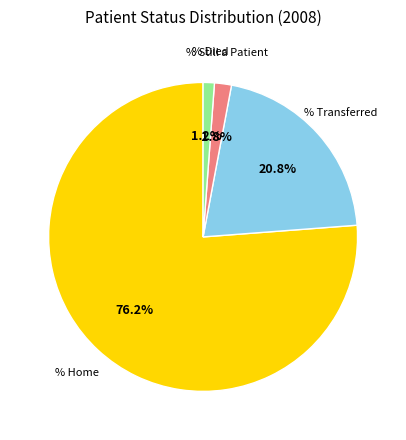

Does any single category account for the majority?

Yes